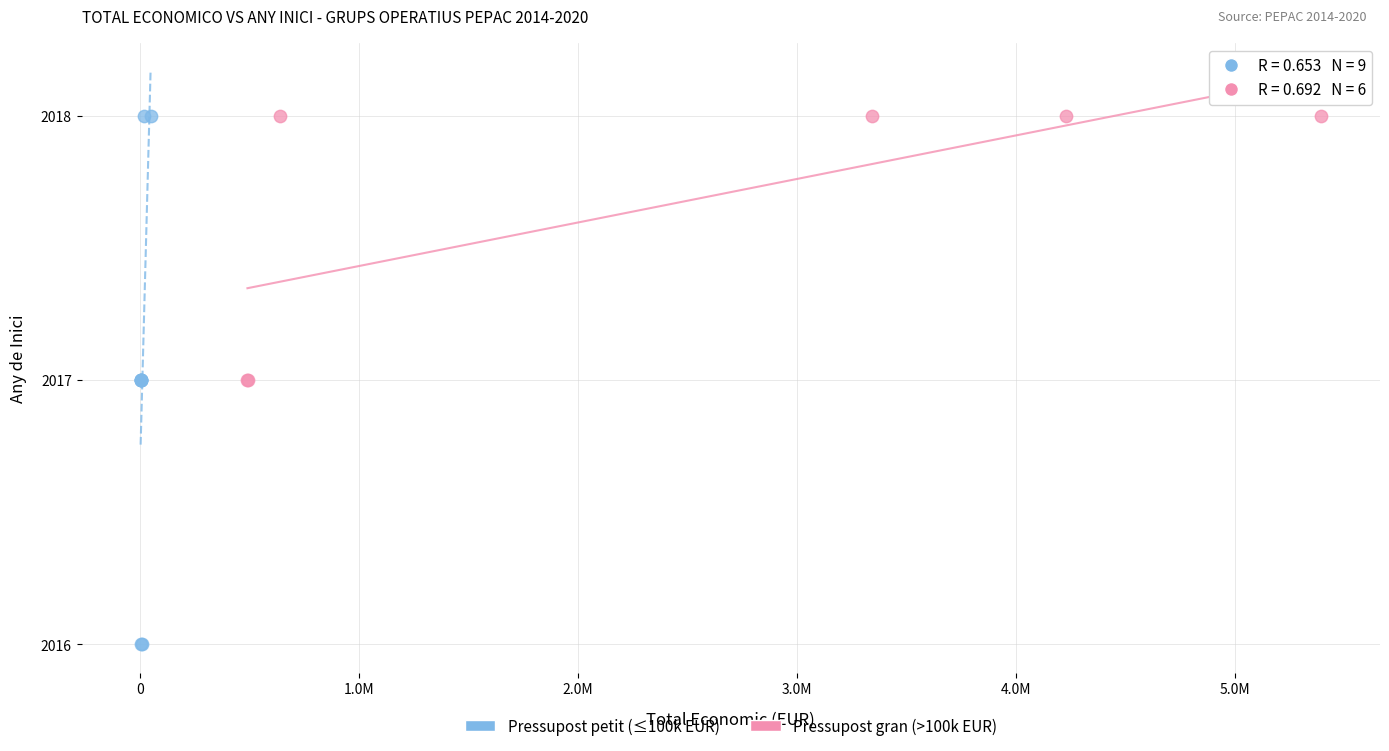

Which series has the largest Y range (max minus min)?

Pressupost petit (≤100k EUR)